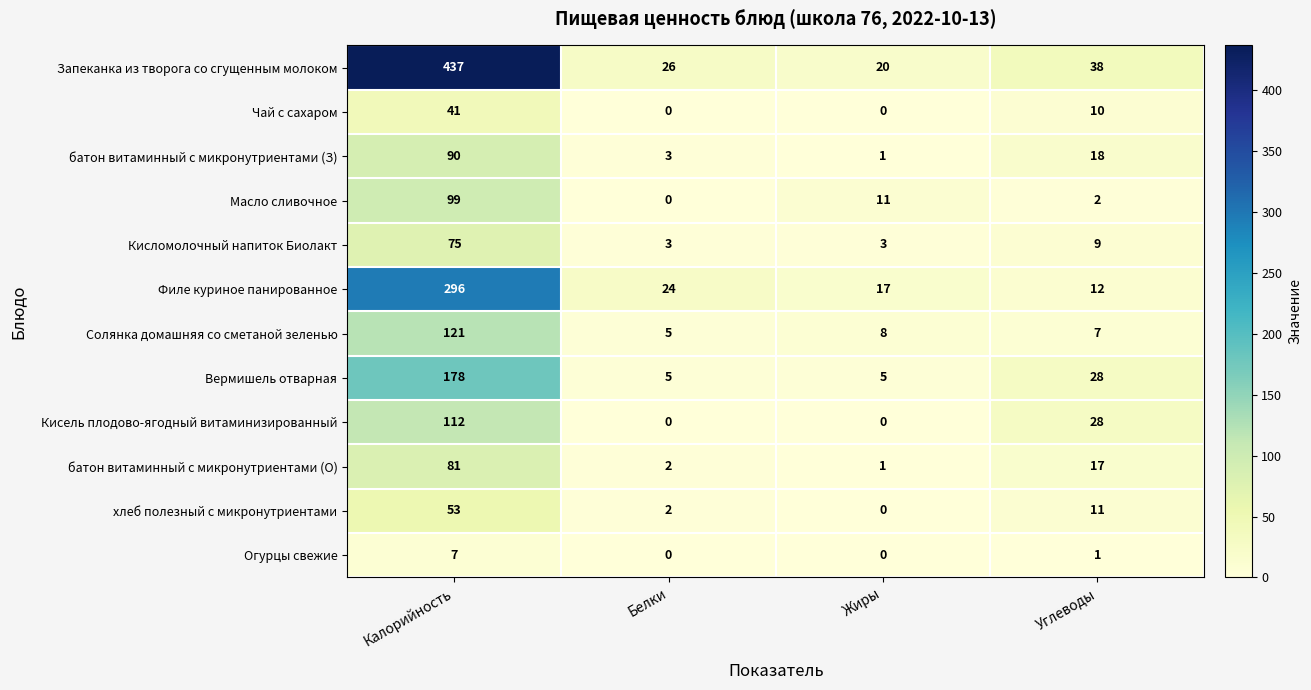

Which label corresponds to the largest value in the chart?

Калорийность